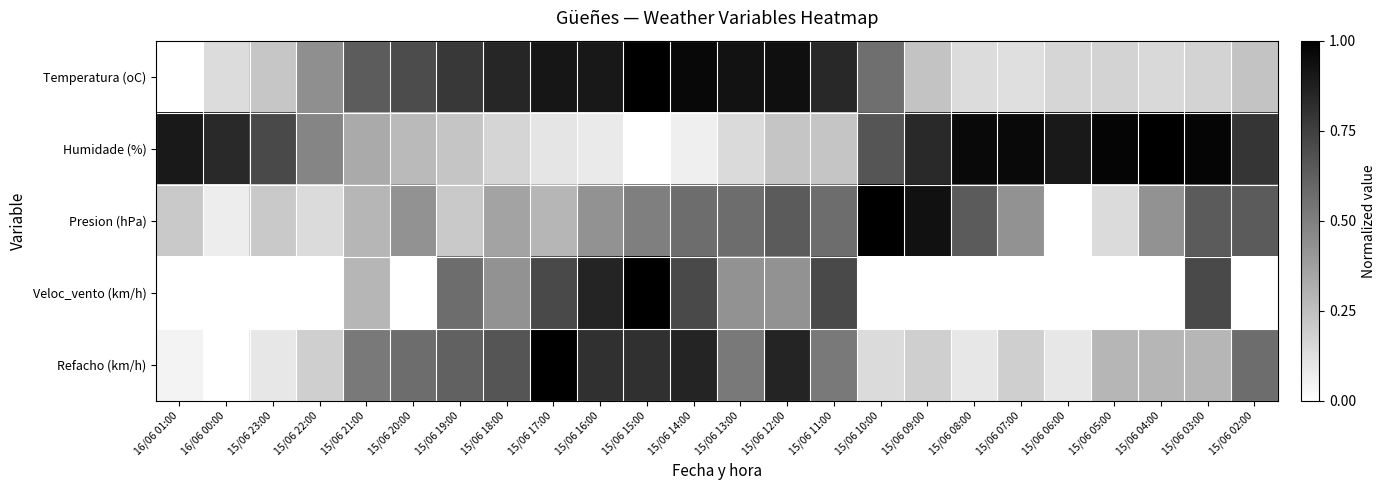

What is the difference between the highest and lowest values at 15/06 14:00?

0.9